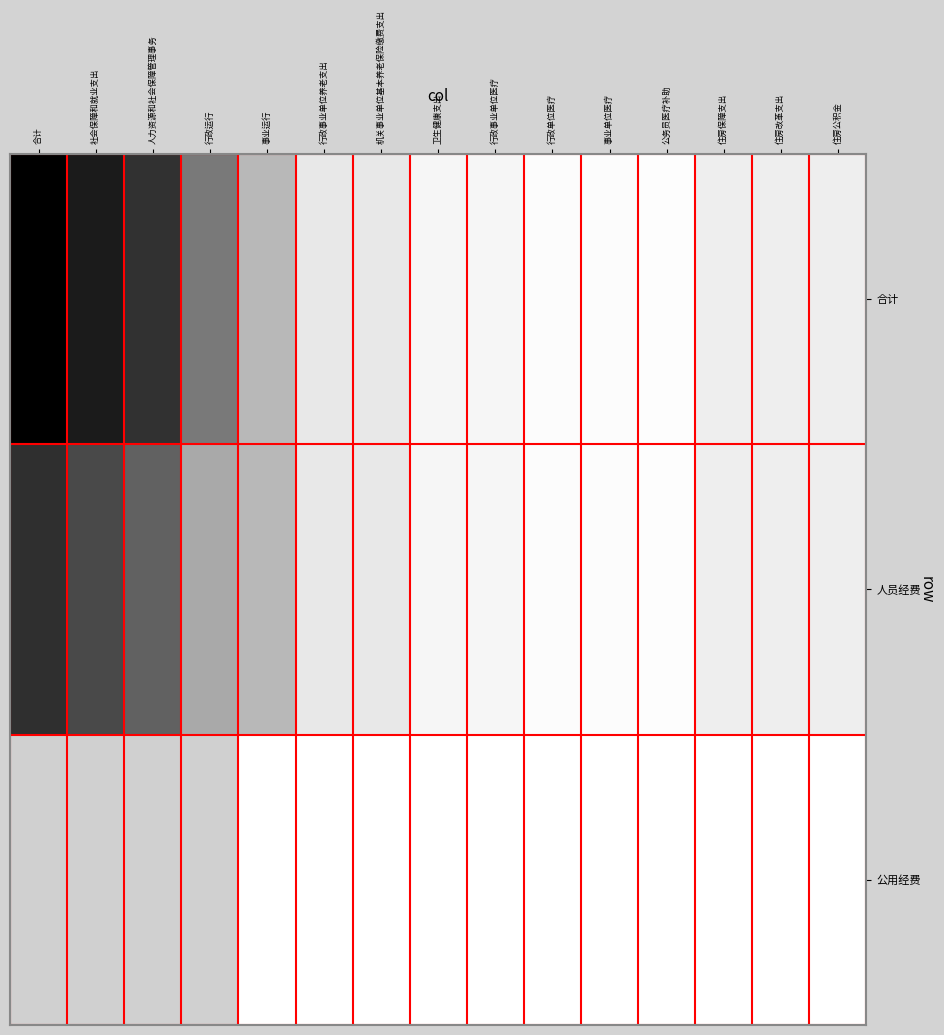

Reading left to right, transcribe all the data shown in this chart.

合计: 合计=1300.8	社会保障和就业支出=1163.6	人力资源和社会保障管理事务=1042.5	行政运行=680.1	事业运行=362.4	行政事业单位养老支出=121.1	机关事业单位基本养老保险缴费支出=121.1	卫生健康支出=46.4	行政事业单位医疗=46.4	行政单位医疗=18.3	事业单位医疗=17.4	公务员医疗补助=10.7	住房保障支出=90.8	住房改革支出=90.8	住房公积金=90.8
人员经费: 合计=1060.2	社会保障和就业支出=922.9	人力资源和社会保障管理事务=801.8	行政运行=439.4	事业运行=362.4	行政事业单位养老支出=121.1	机关事业单位基本养老保险缴费支出=121.1	卫生健康支出=46.4	行政事业单位医疗=46.4	行政单位医疗=18.3	事业单位医疗=17.4	公务员医疗补助=10.7	住房保障支出=90.8	住房改革支出=90.8	住房公积金=90.8
公用经费: 合计=240.7	社会保障和就业支出=240.7	人力资源和社会保障管理事务=240.7	行政运行=240.7	事业运行=0.0	行政事业单位养老支出=0.0	机关事业单位基本养老保险缴费支出=0.0	卫生健康支出=0.0	行政事业单位医疗=0.0	行政单位医疗=0.0	事业单位医疗=0.0	公务员医疗补助=0.0	住房保障支出=0.0	住房改革支出=0.0	住房公积金=0.0